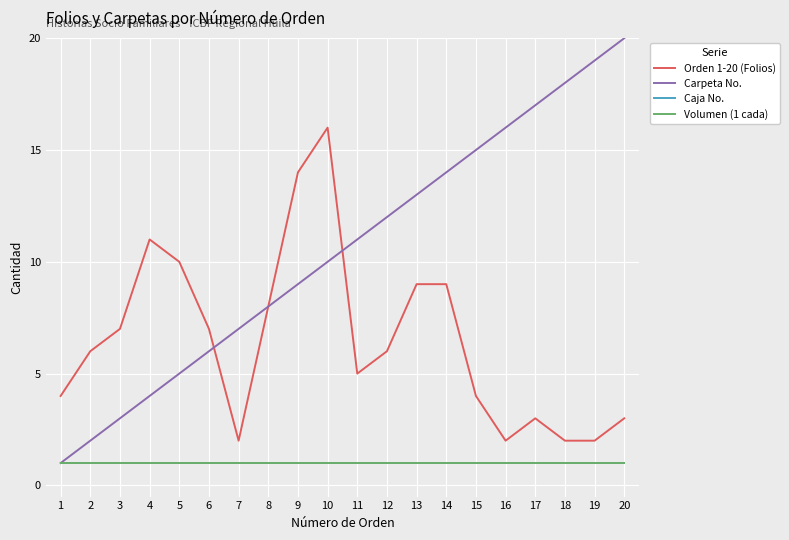

Reading right to left, what are all the values shown in this chart?

Orden 1-20 (Folios): 20=3	19=2	18=2	17=3	16=2	15=4	14=9	13=9	12=6	11=5	10=16	9=14	8=8	7=2	6=7	5=10	4=11	3=7	2=6	1=4
Carpeta No.: 20=20	19=19	18=18	17=17	16=16	15=15	14=14	13=13	12=12	11=11	10=10	9=9	8=8	7=7	6=6	5=5	4=4	3=3	2=2	1=1
Caja No.: 20=1	19=1	18=1	17=1	16=1	15=1	14=1	13=1	12=1	11=1	10=1	9=1	8=1	7=1	6=1	5=1	4=1	3=1	2=1	1=1
Volumen (1 cada): 20=1	19=1	18=1	17=1	16=1	15=1	14=1	13=1	12=1	11=1	10=1	9=1	8=1	7=1	6=1	5=1	4=1	3=1	2=1	1=1